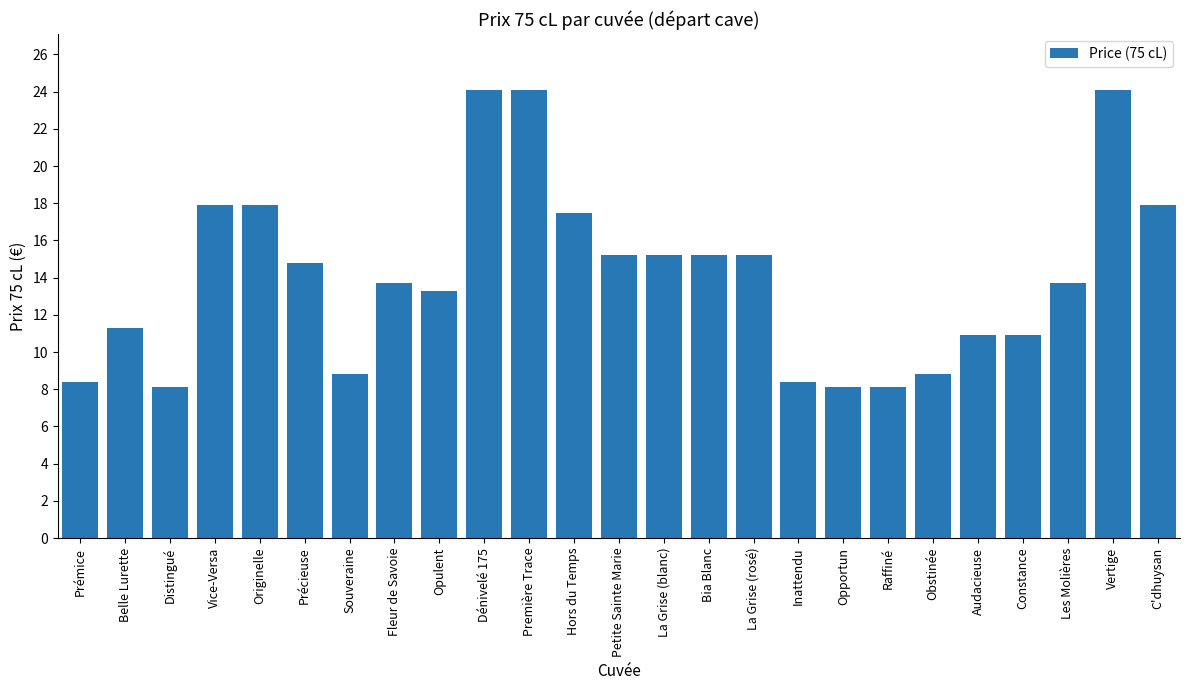

What is the smallest value displayed?

8.1